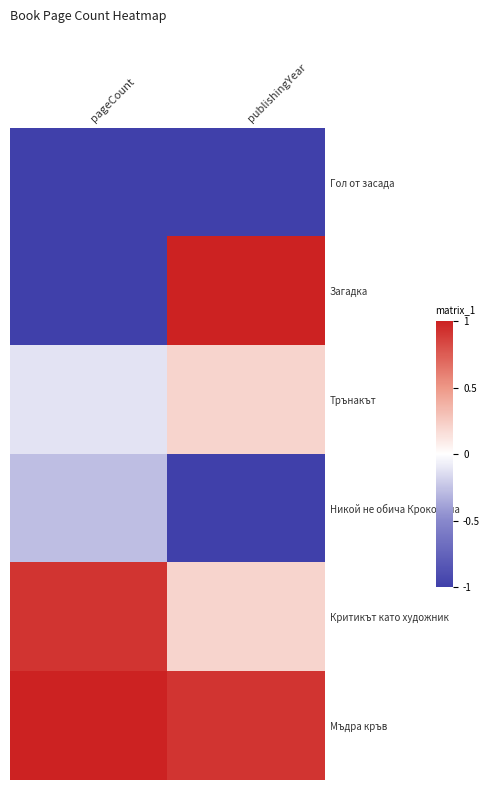

Rank the series at pageCount from lowest to highest value.

Гол от засада, Загадка, Никой не обича Крокодила, Трънакът, Критикът като художник, Мъдра кръв